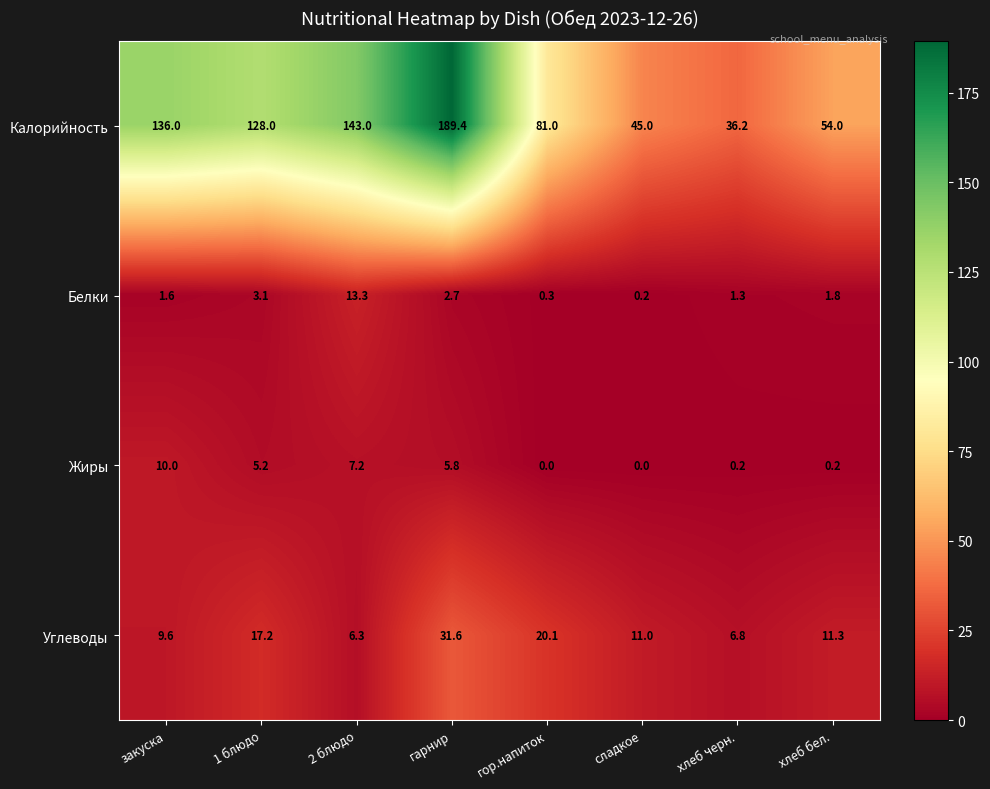

Which series has the largest total across all categories?

Калорийность